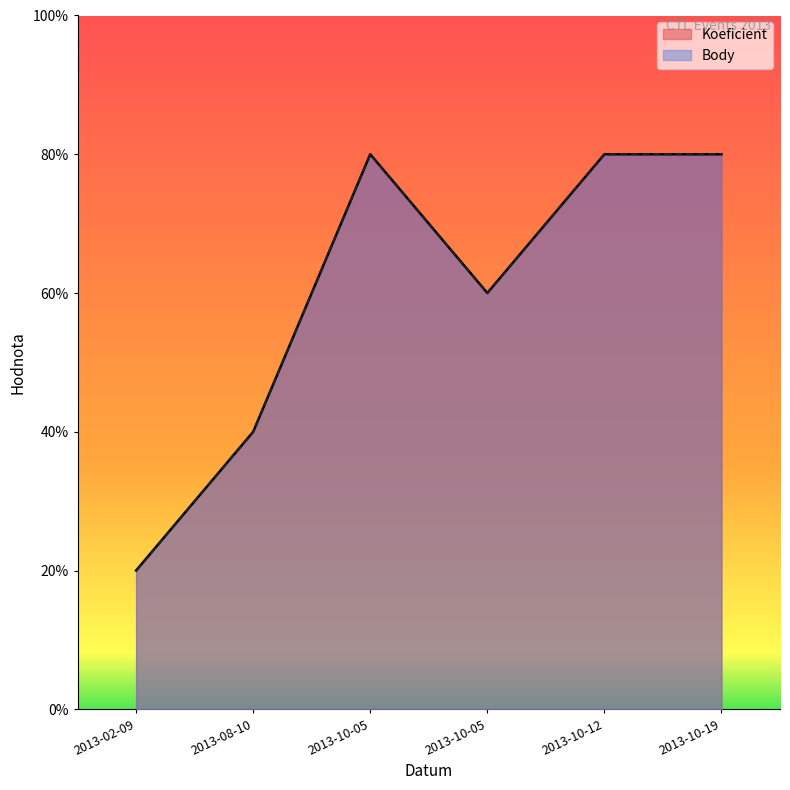

What is the label of the 2nd point from the left?

2013-08-10